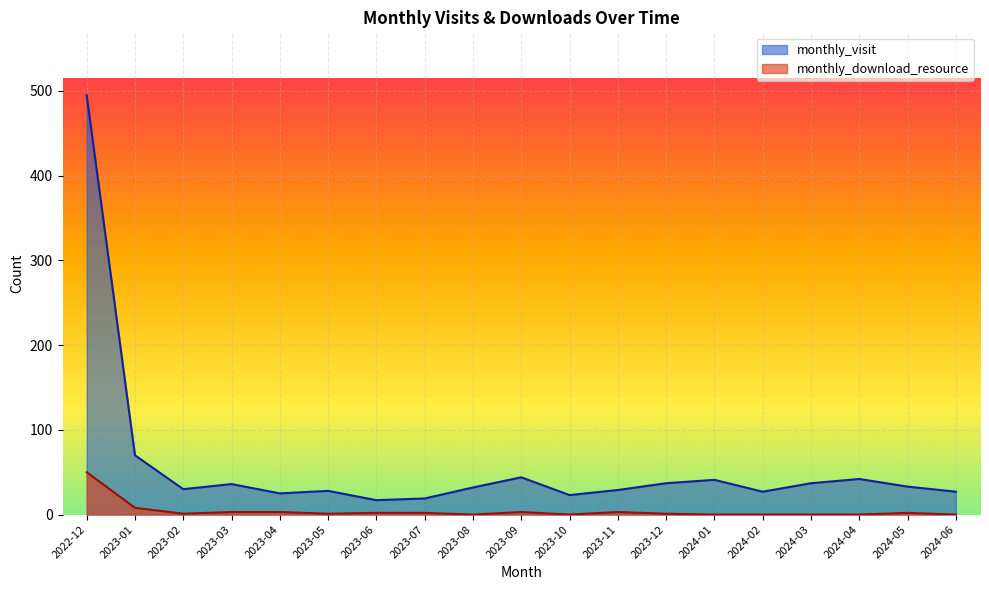

Which label corresponds to the smallest value in the chart?

2023-08